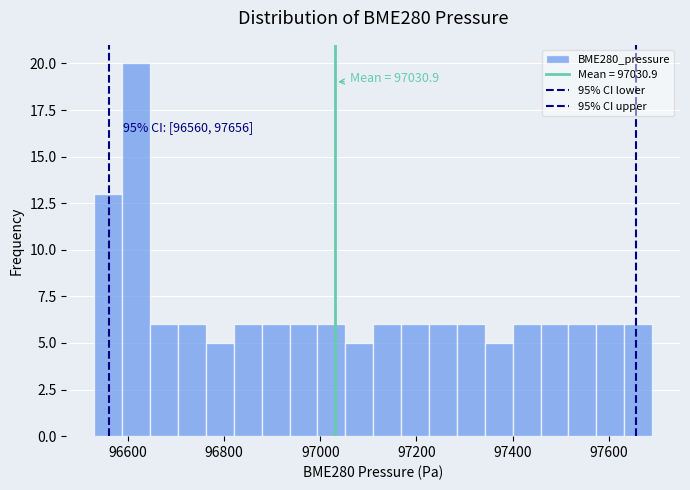

Read against the x-axis, roughly where is the centre of the tallest bar?

96620